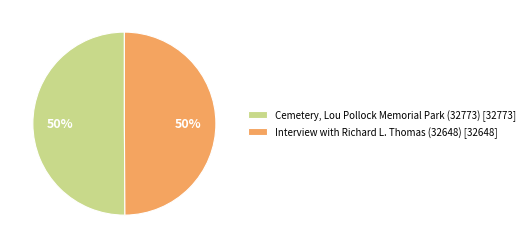

Do Cemetery, Lou Pollock Memorial Park (32773) and Interview with Richard L. Thomas (32648) together represent more than half of the pie?

Yes